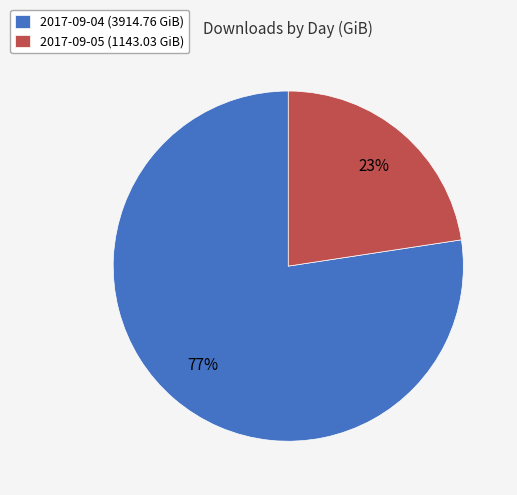

True or false: 2017-09-05 accounts for 23% of the total.

True